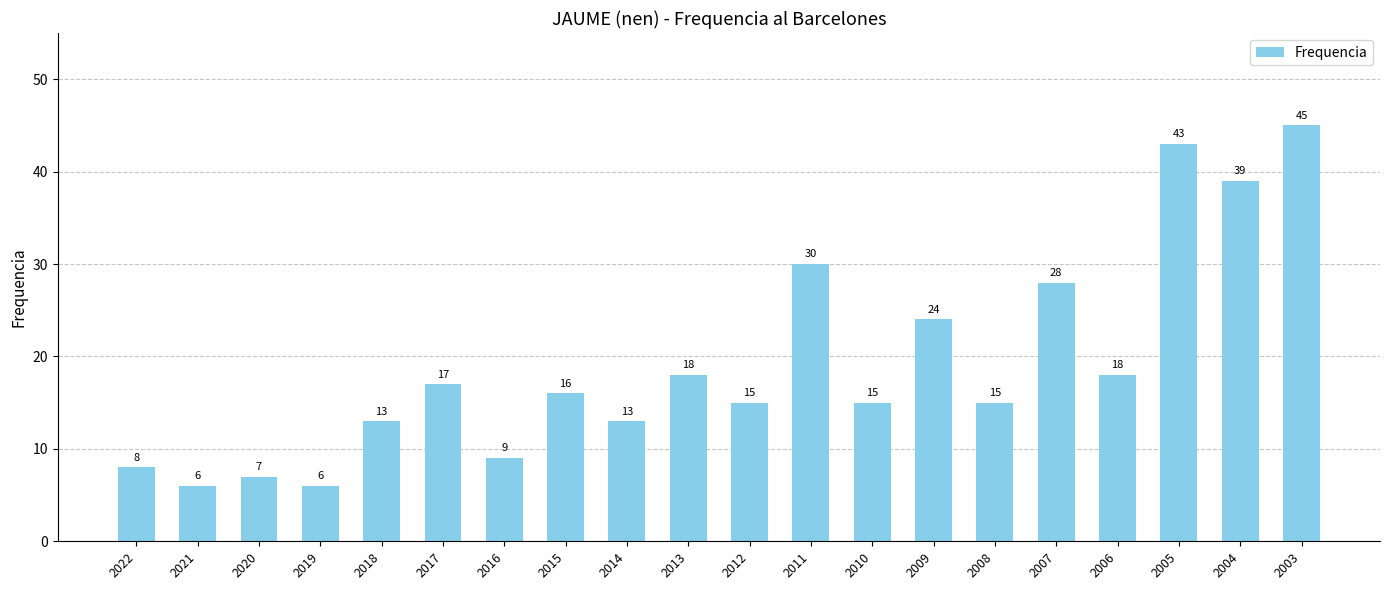

Are the bars horizontal?

No